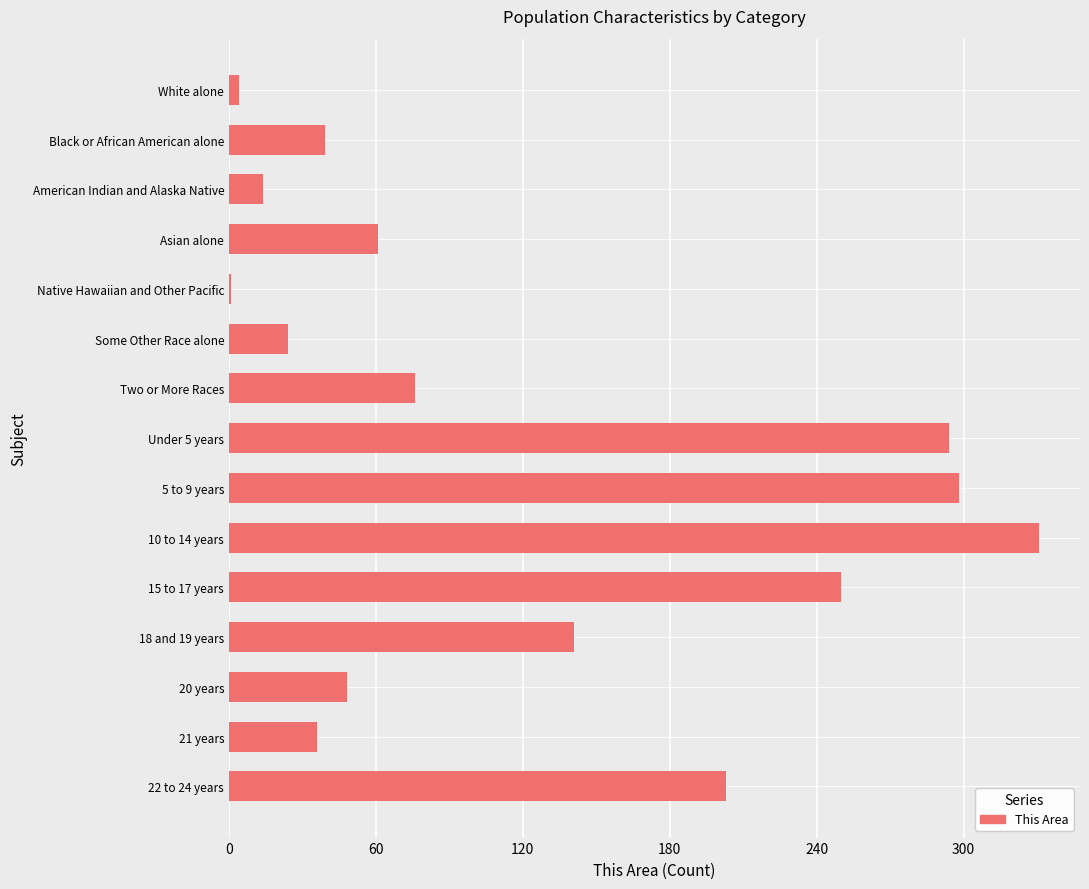

True or false: the data shows 36 at 21 years.

True